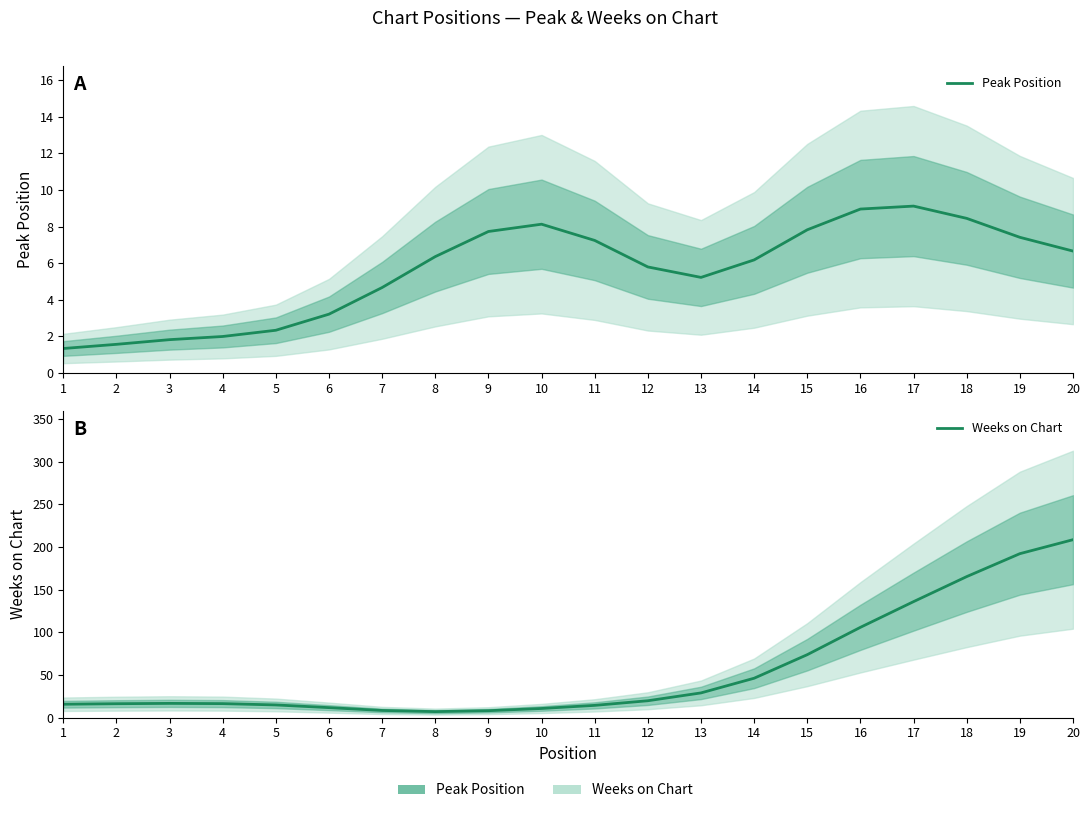

Is it true that Peak Position equals 7.2 at 11?

True